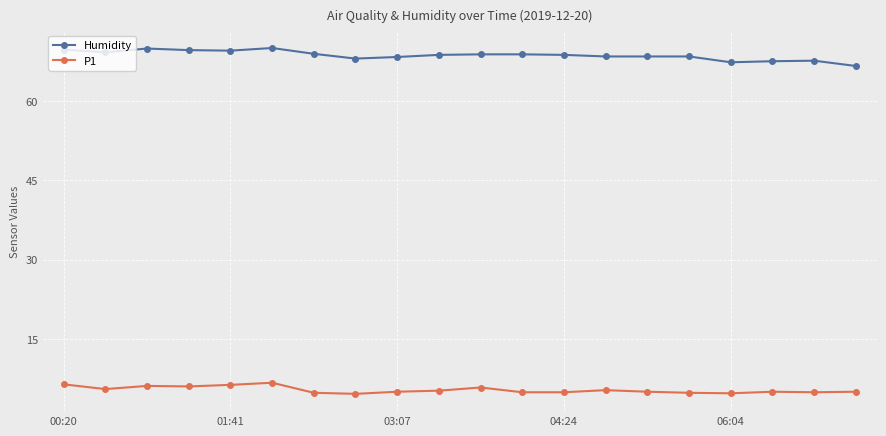

True or false: Humidity and P1 intersect in this chart.

False